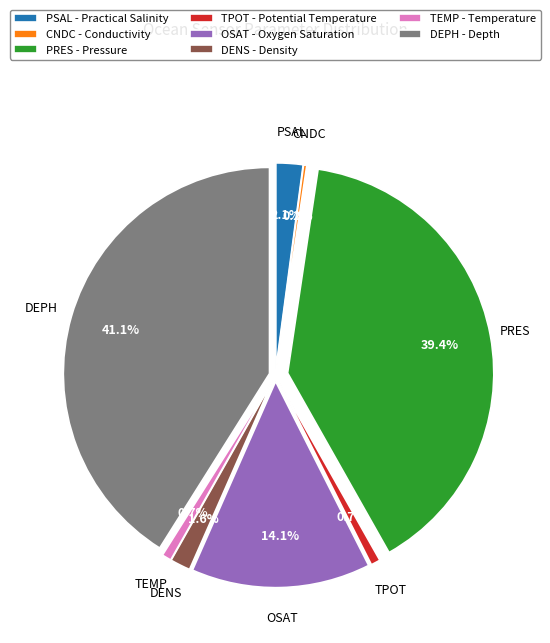

What is the total percentage of PSAL - Practical Salinity and TPOT - Potential Temperature?

2.8%